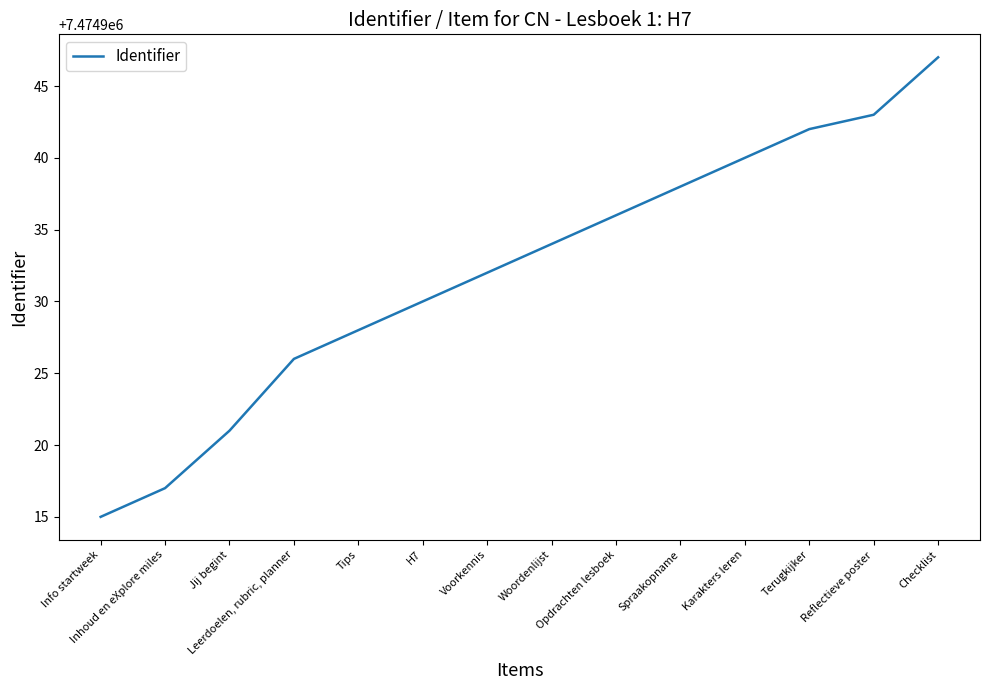

What is the minimum value shown in the chart?

7474915